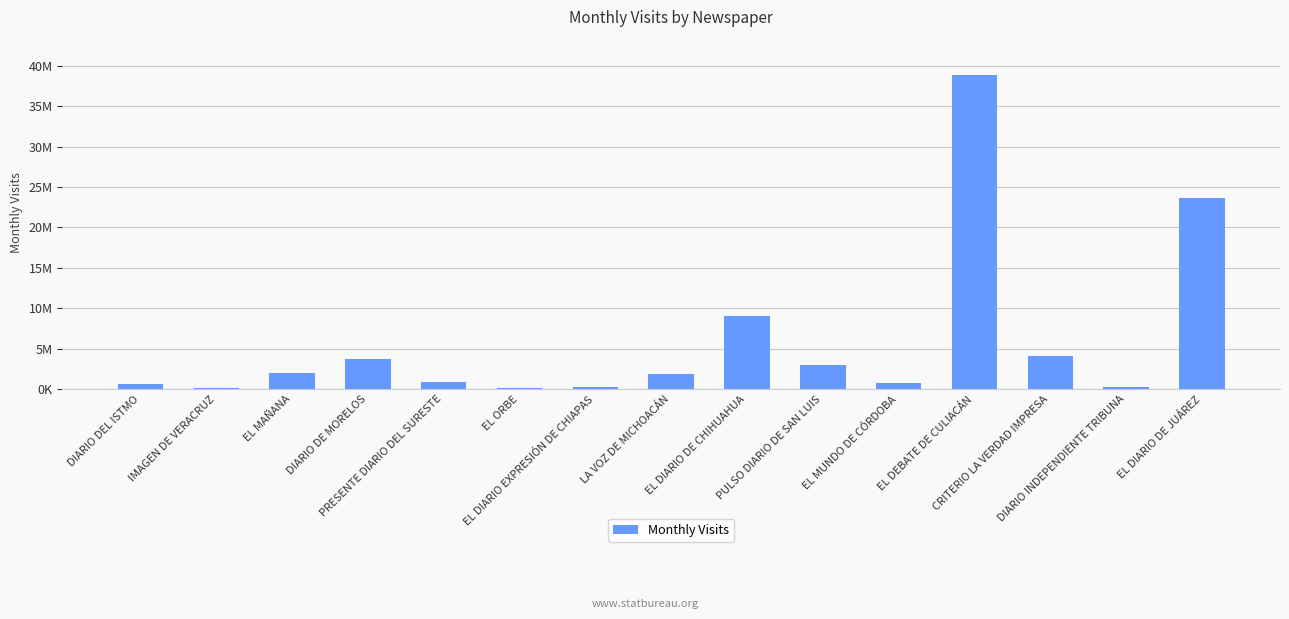

Reading left to right, transcribe all the data shown in this chart.

640409	185543	2036558	3750705	818303	150501	298839	1860388	9039681	2993328	747163	38919214	4136654	282916	23695589